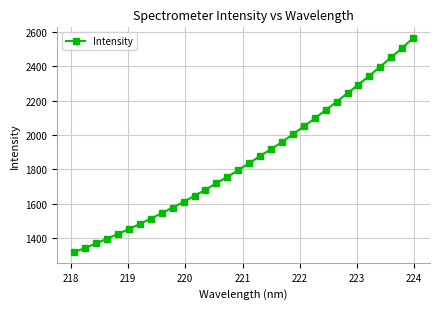

What is the value of the 27th point from the left?

2292.9